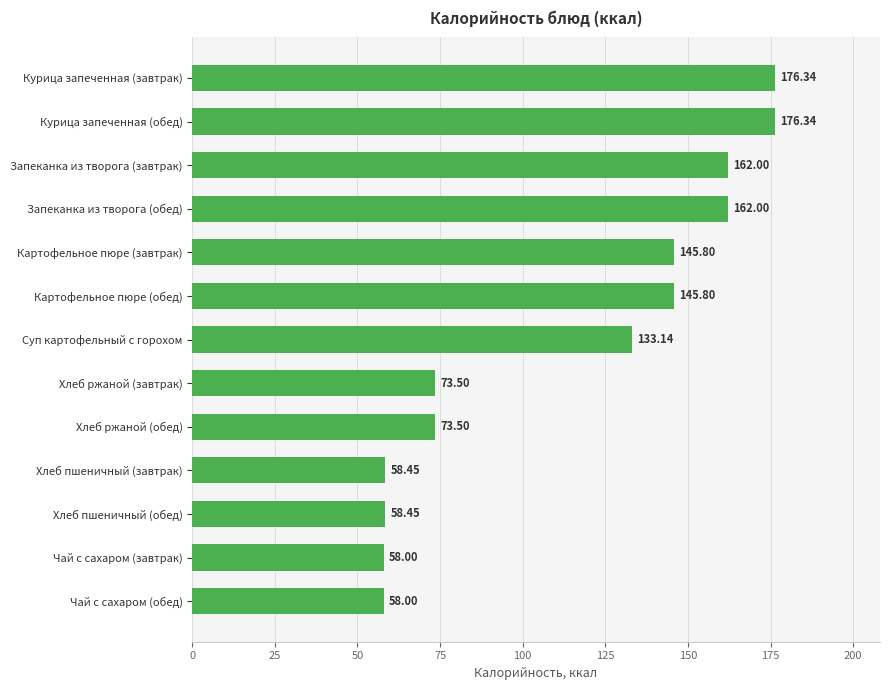

What is the sum of all values?

1481.3